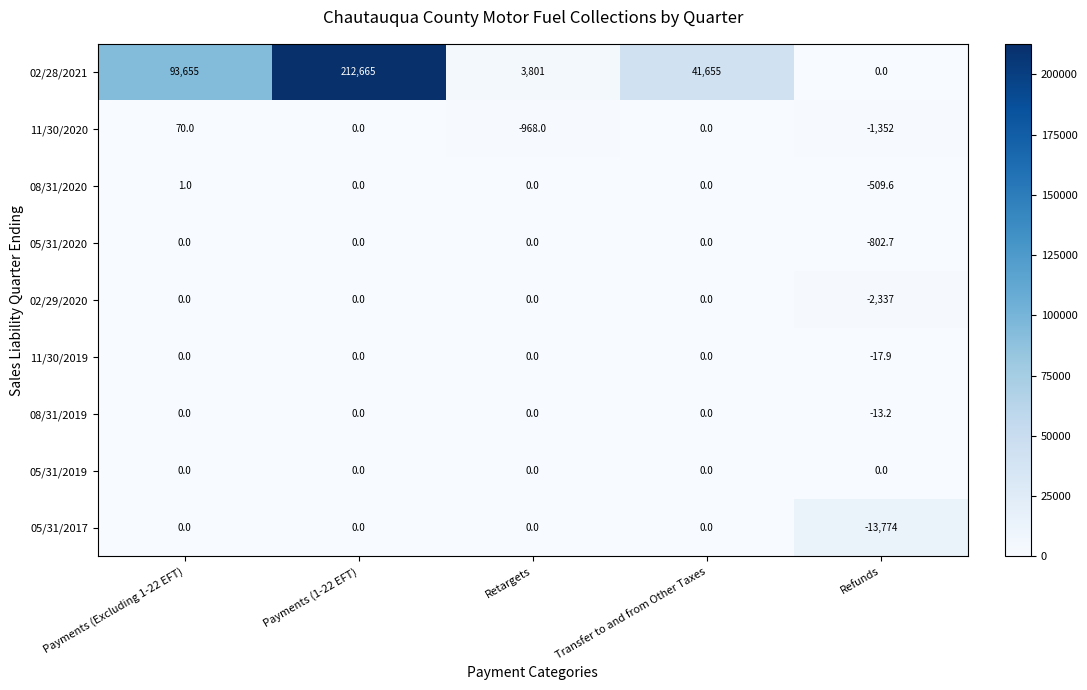

Which series changed the most between Retargets and Transfer to and from Other Taxes?

02/28/2021